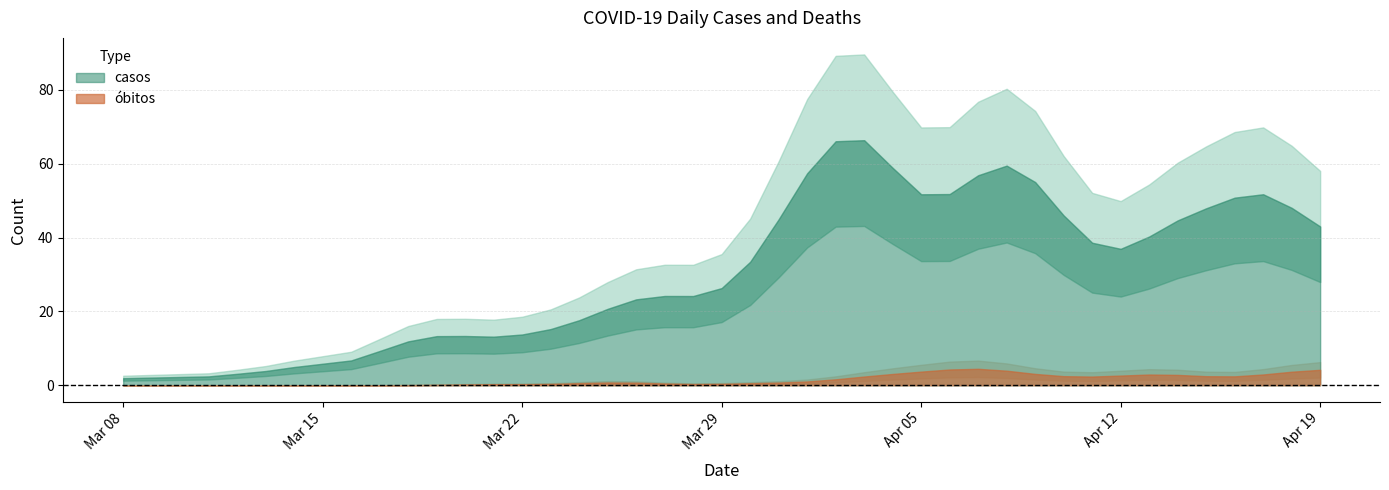

True or false: obitos and casos intersect in this chart.

False